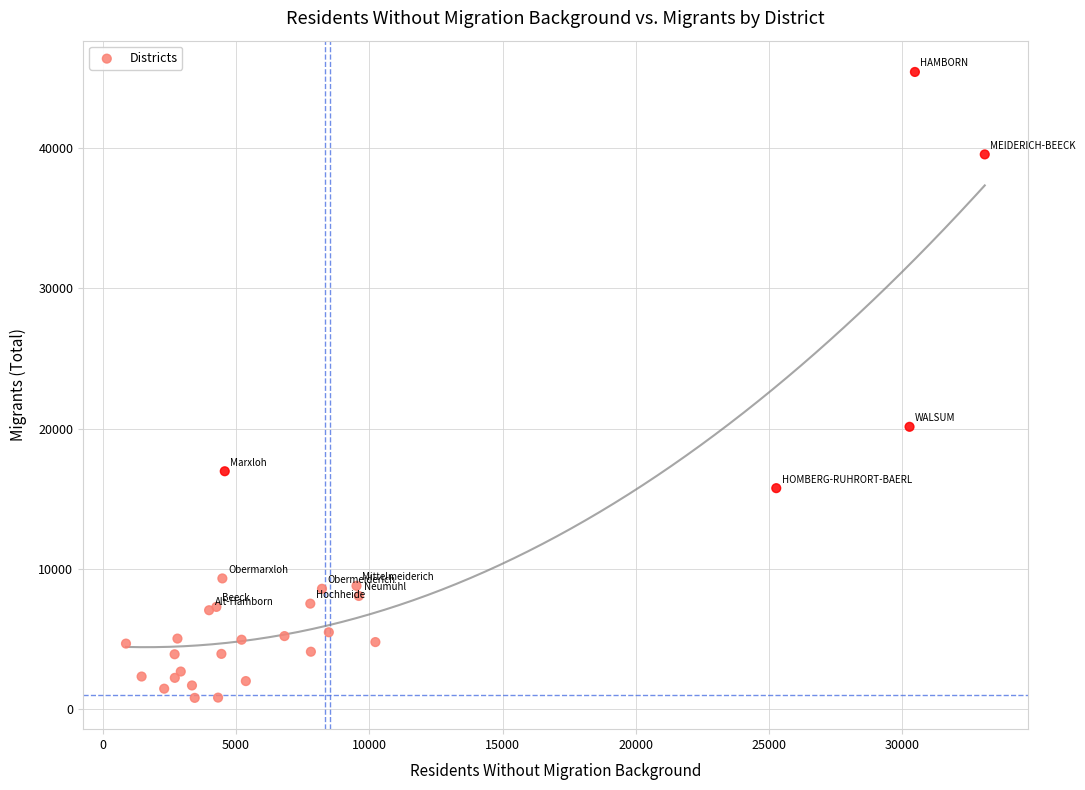

What Y value in the scatter plot is closest to 23110?

20122